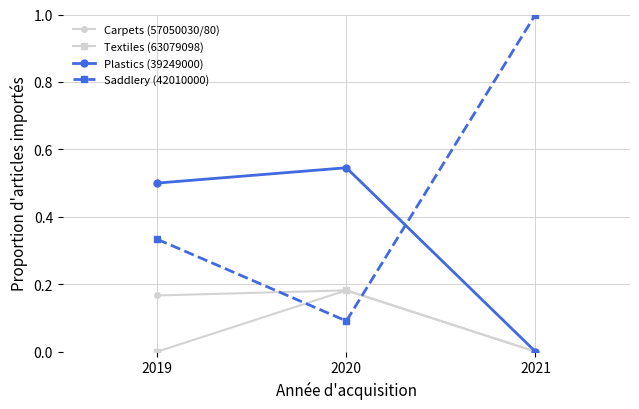

Which series has the widest spread of values?

Saddlery (42010000)